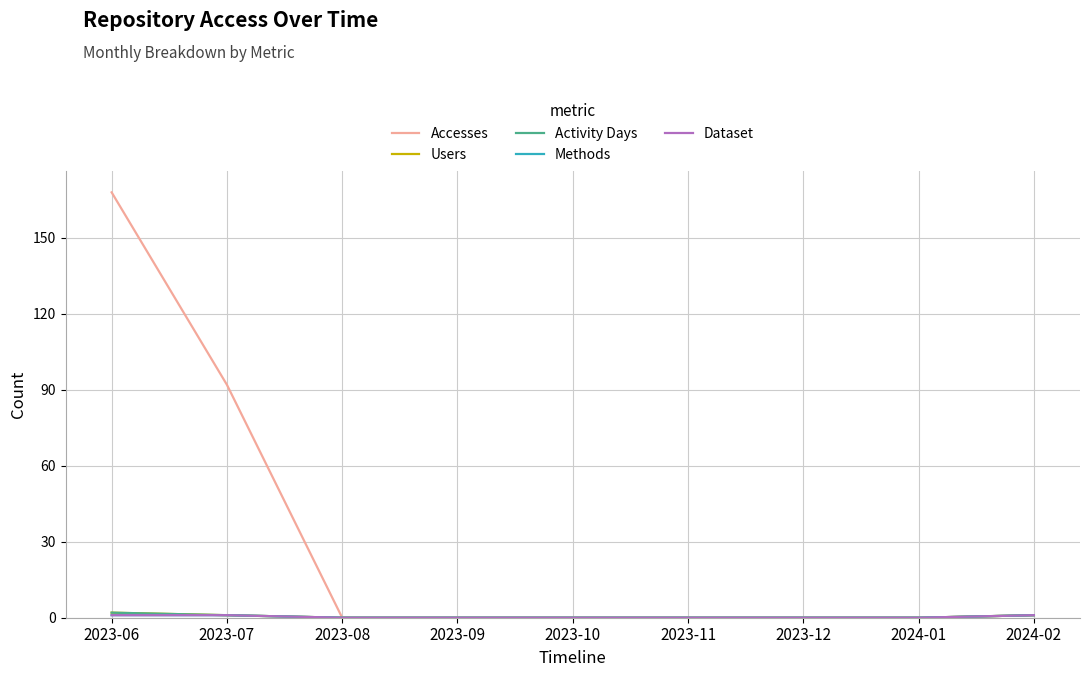

Is this an area chart (filled region under the line)?

No